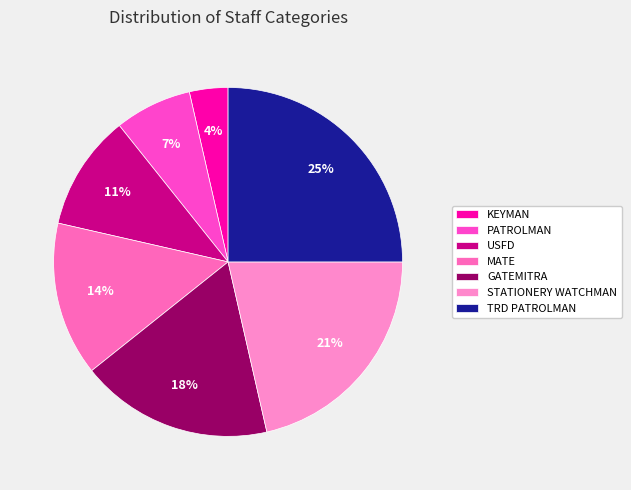

Which category has the biggest portion of the pie?

TRD PATROLMAN